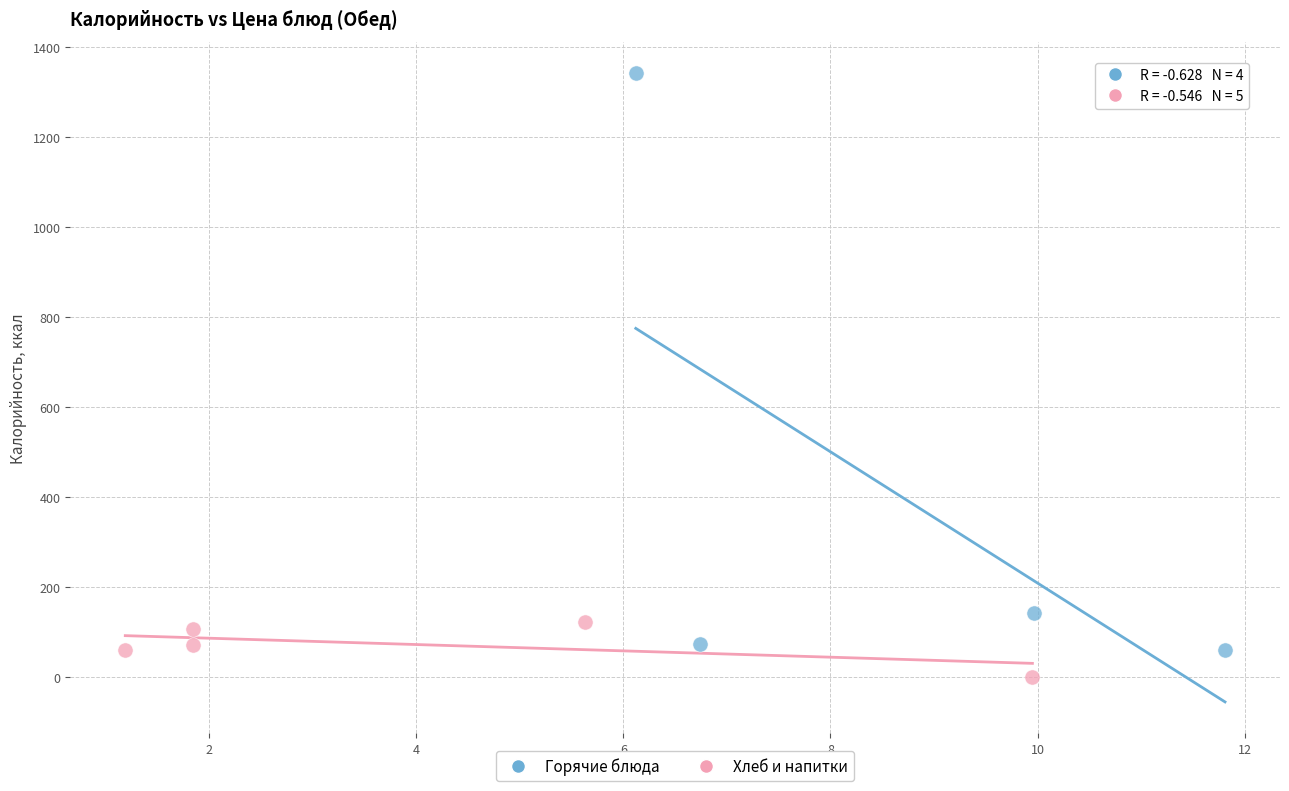

Which series reaches the maximum Y coordinate?

Горячие блюда